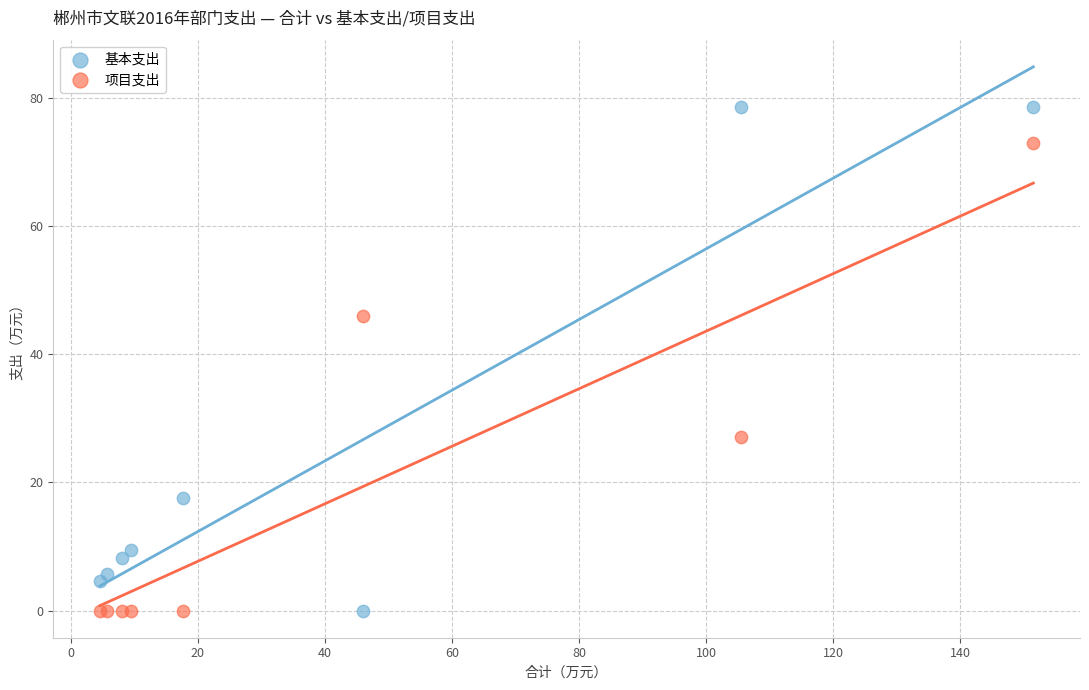

What are all the series names shown in the legend?

基本支出, 项目支出